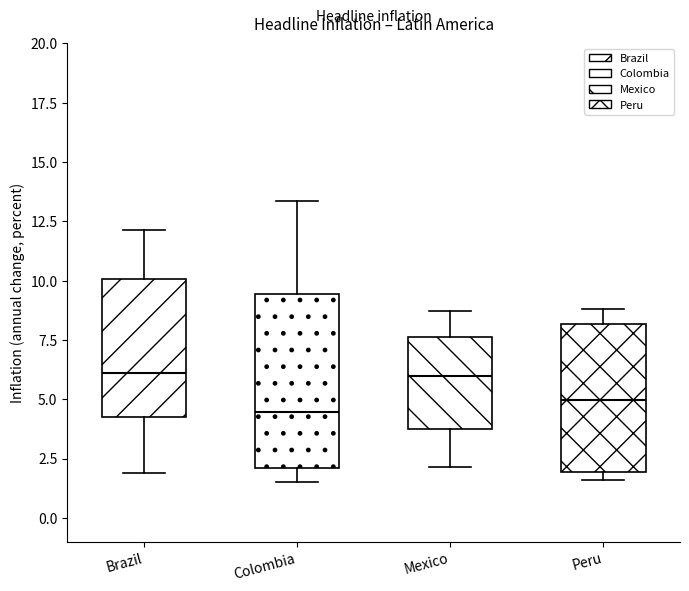

Where is the lower edge of the box for Brazil on the y-axis? The values are not printed on the chart, so give them approximately, as read against the axis.

4.5